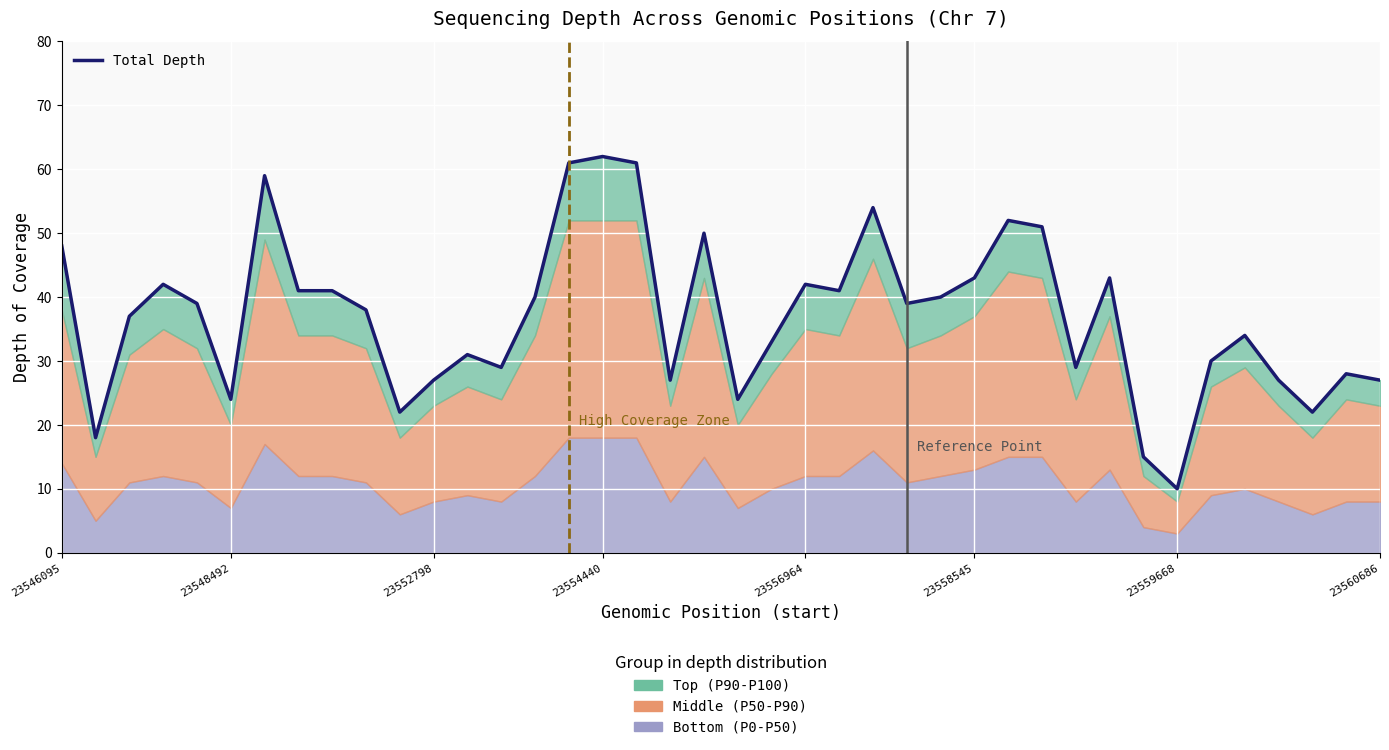

Which has a higher value, 25 or 23554440?

23554440